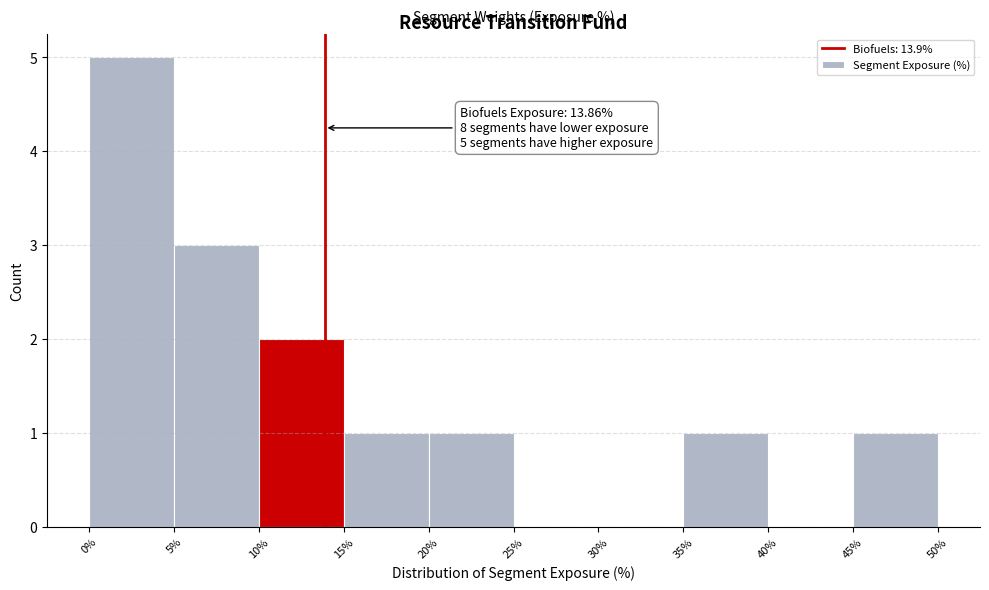

Over which range of the x-axis is the bar tallest?

0% to 5%